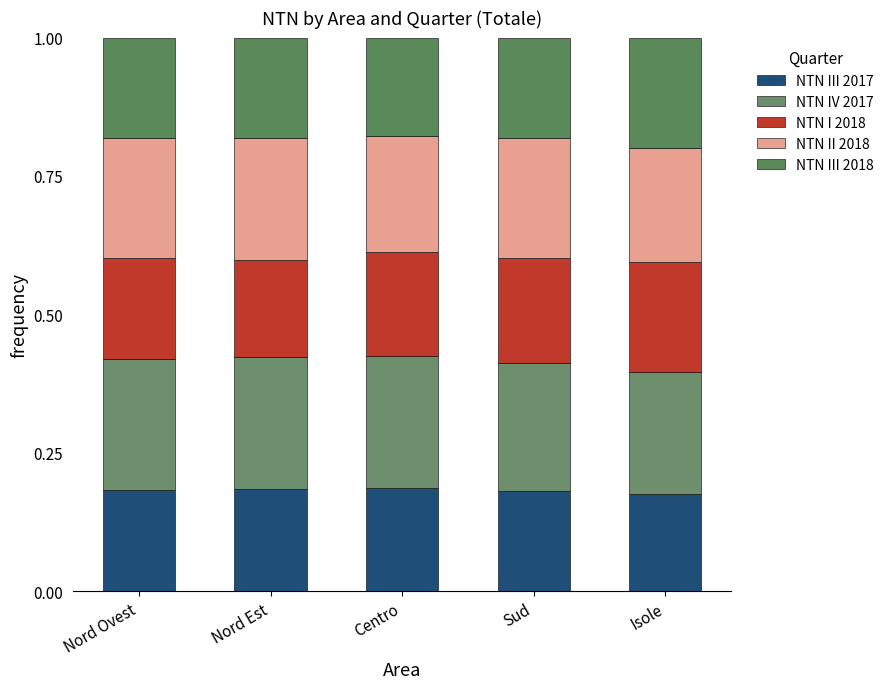

How many distinct data groups are displayed?

5